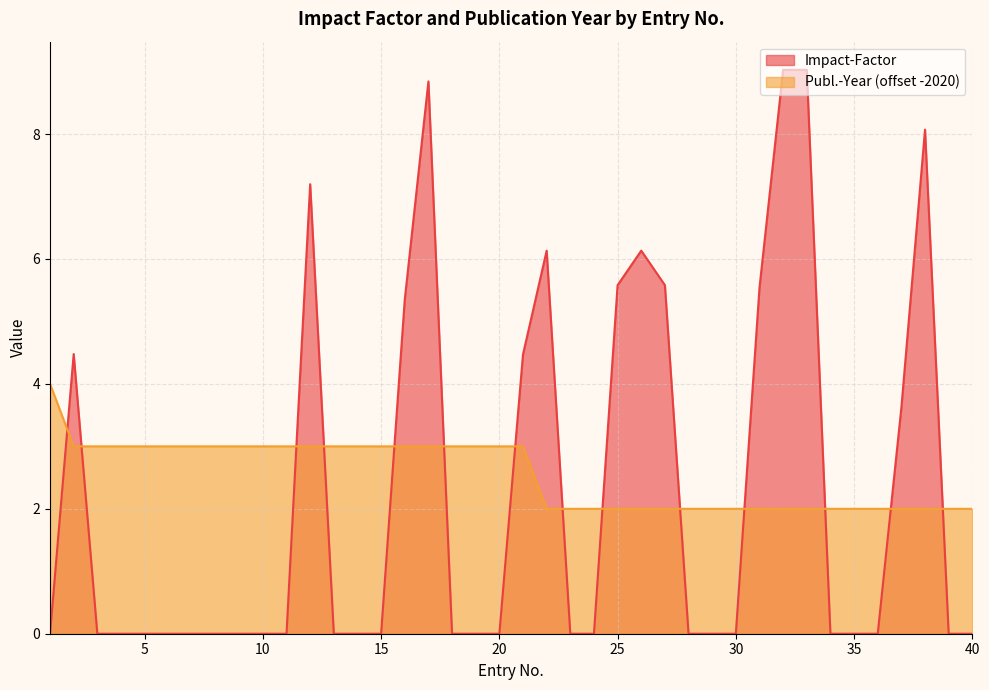

How many values in Impact-Factor are above zero?

14